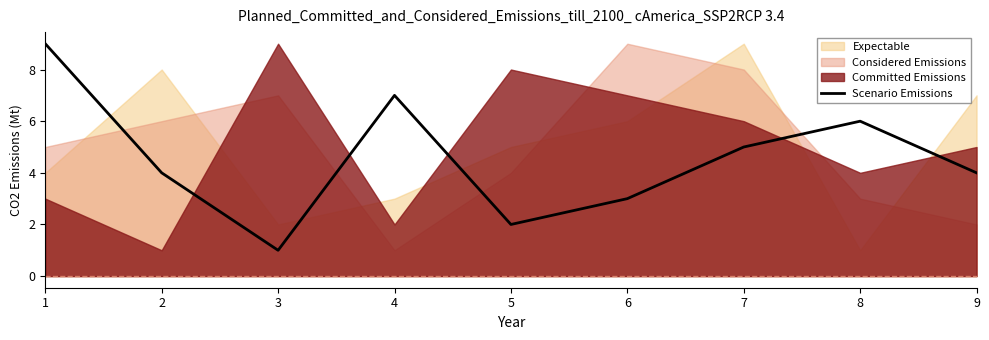

The chart shows a value of 6 at 8. True or false?

True